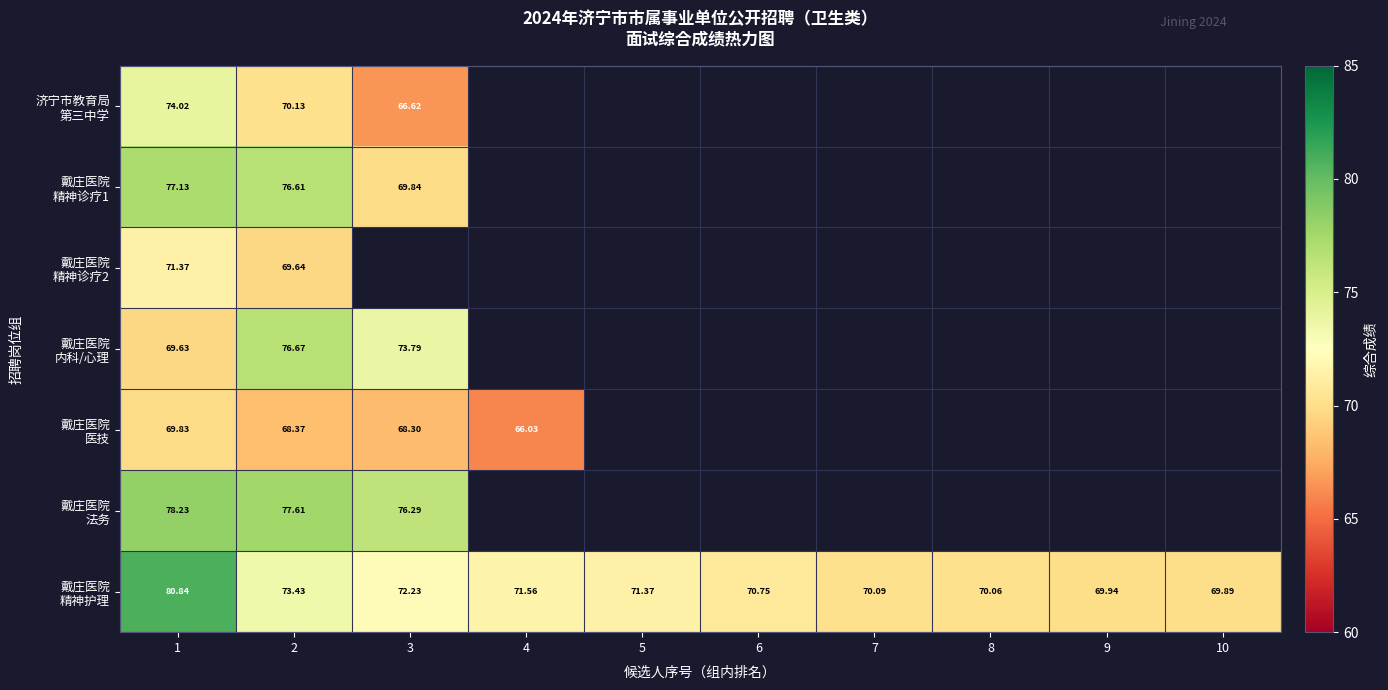

At which label is 戴庄医院 精神护理 closest to 75?

2